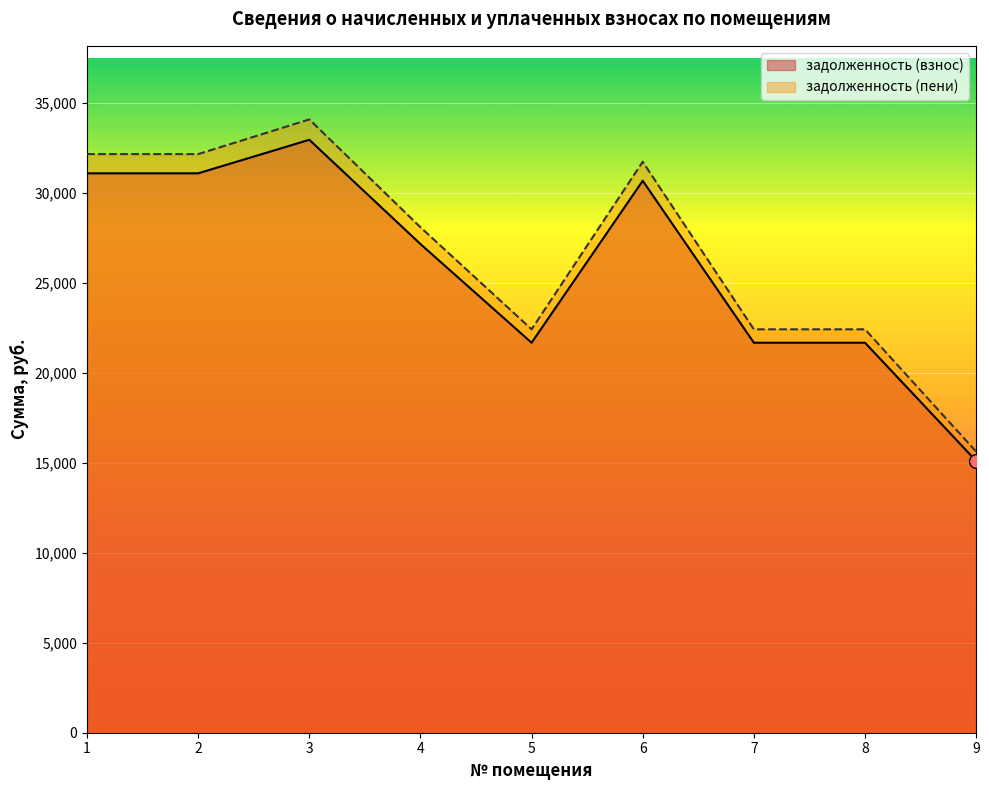

Is it true that задолженность (пени) equals 28079.2 at 4?

True